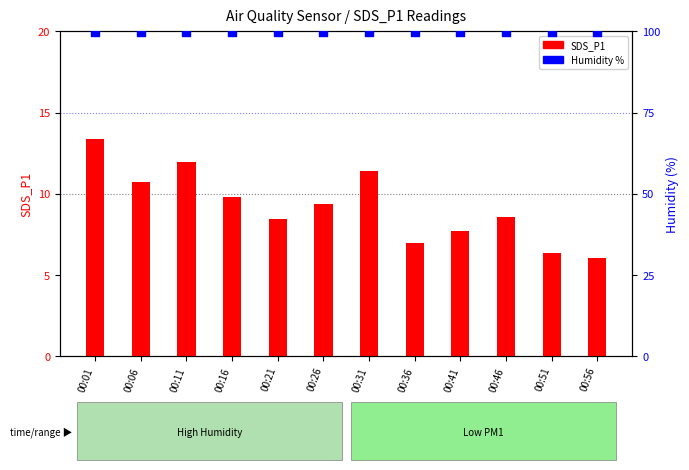

What is the total value across all series at 00:41?

107.6